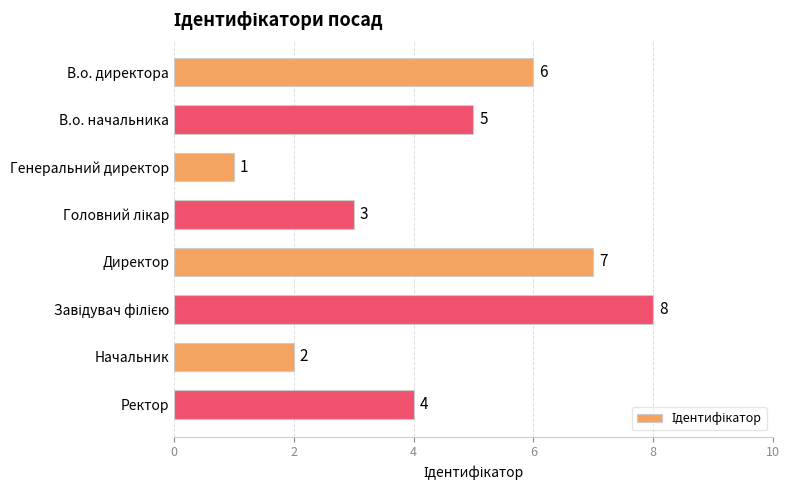

What is the change in value from Генеральний директор to Ректор?

+3